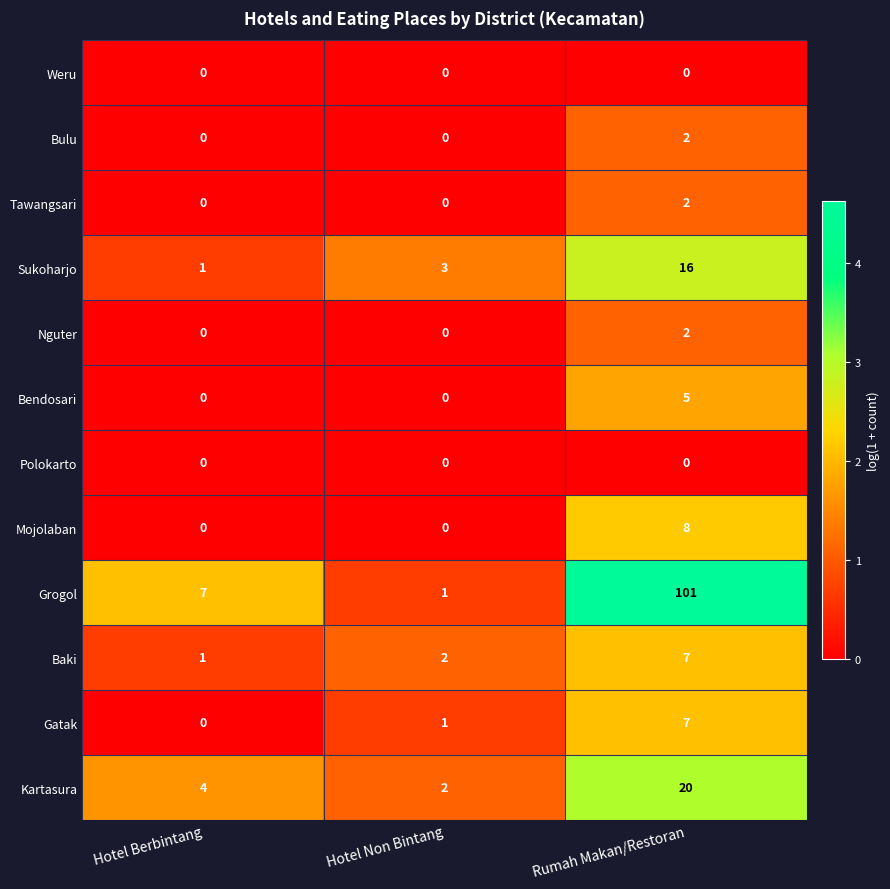

What is the total value across all series at Hotel Non Bintang?

9